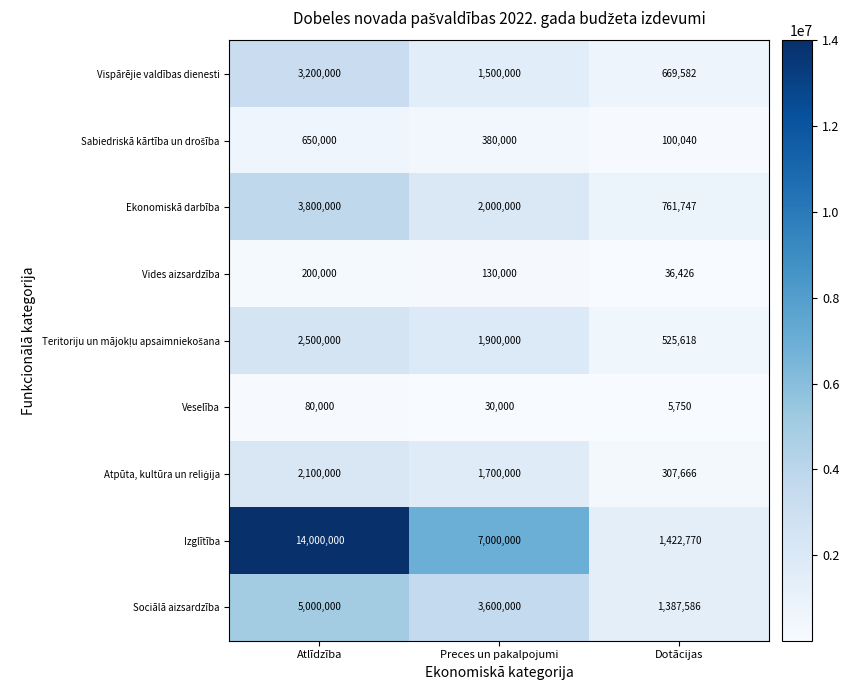

What is the average value of the Izglītība series?

7474257